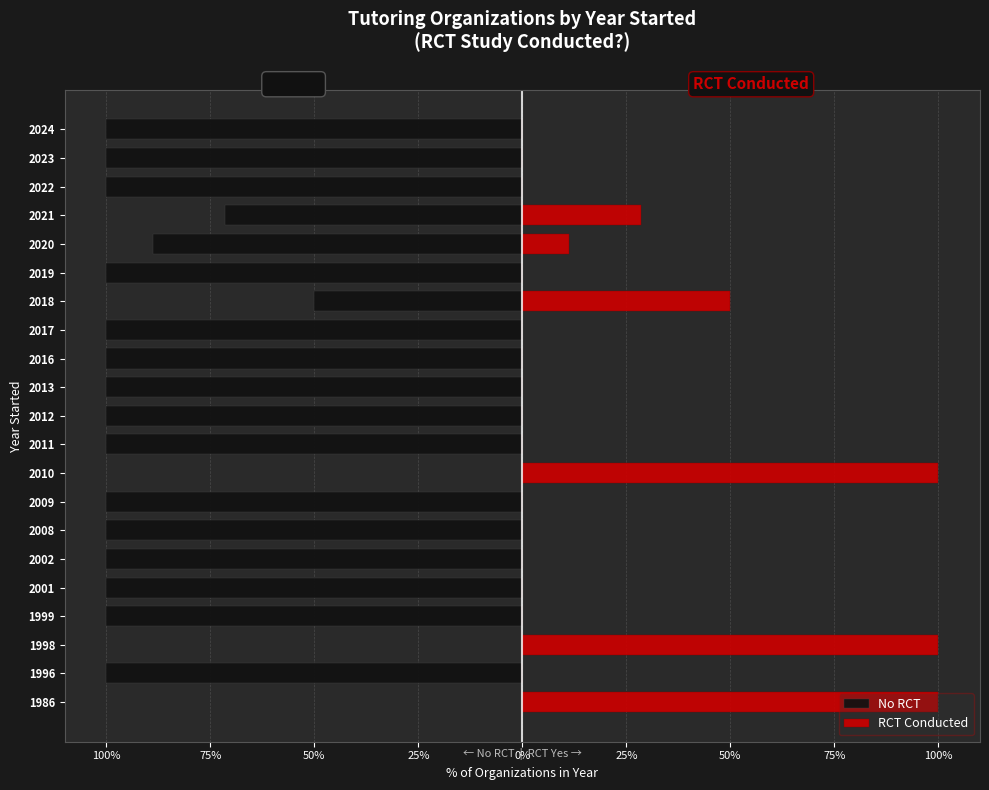

Does the chart contain any negative values?

Yes